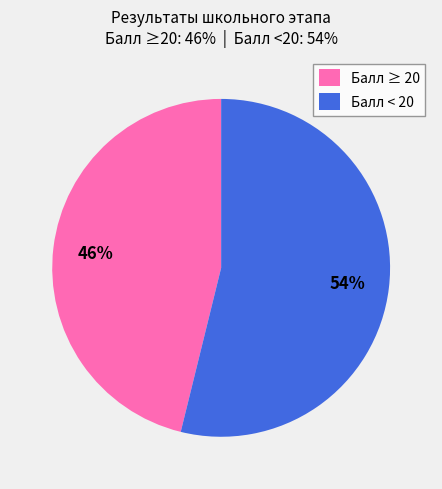

Count the number of slices in the pie.

2